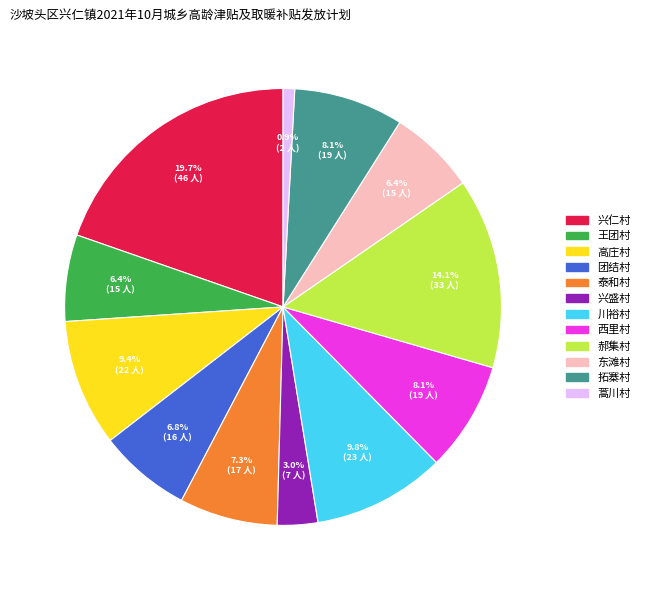

Which category has the biggest portion of the pie?

兴仁村